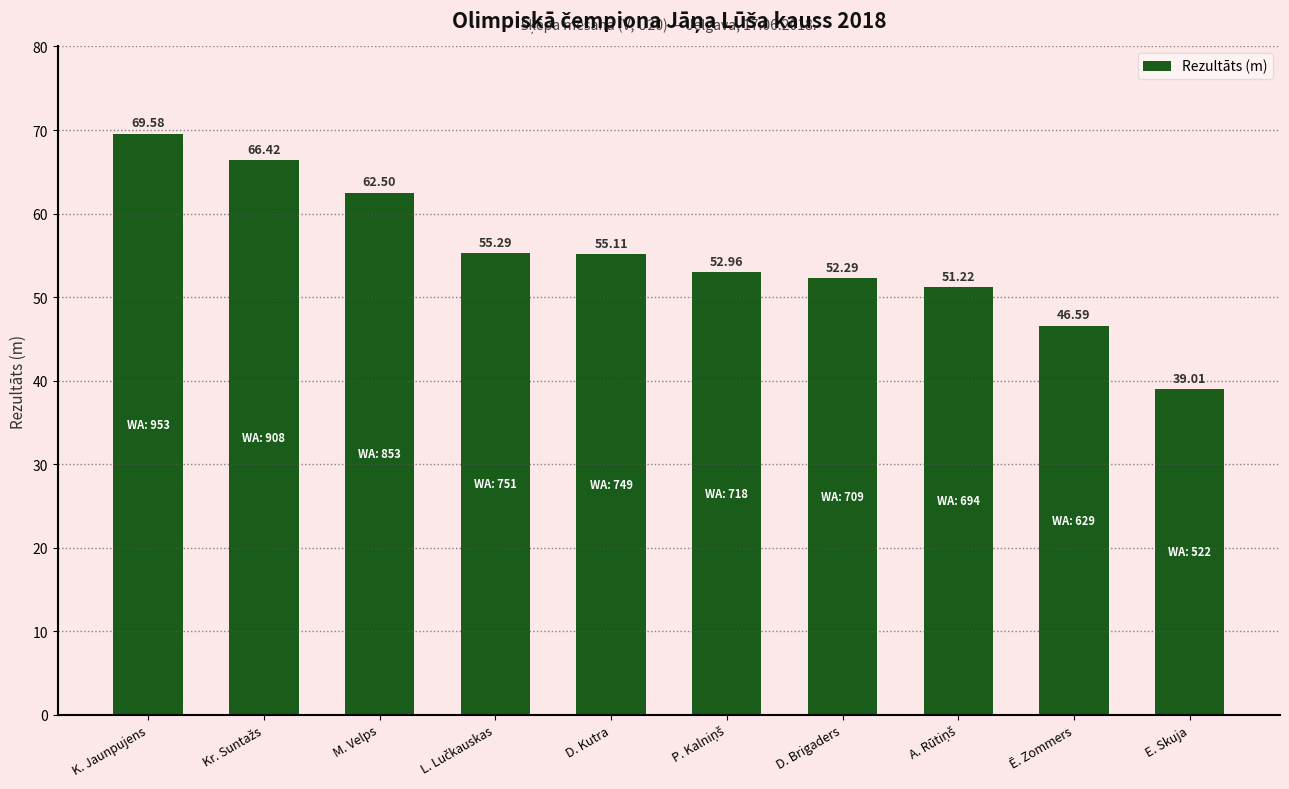

What is the difference between the maximum and minimum values?

30.6